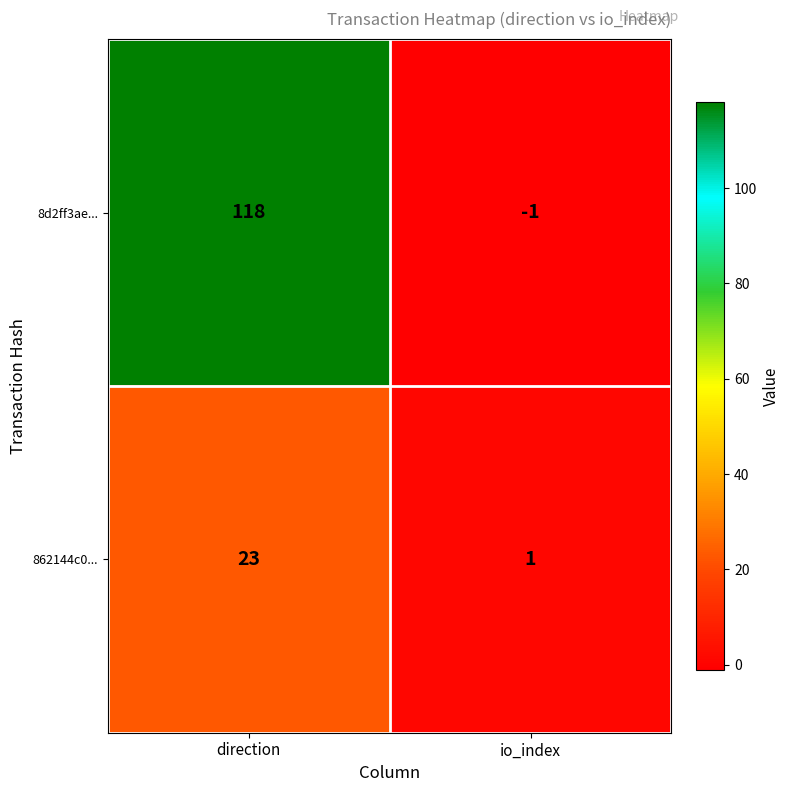

Which label corresponds to the largest value in the chart?

direction